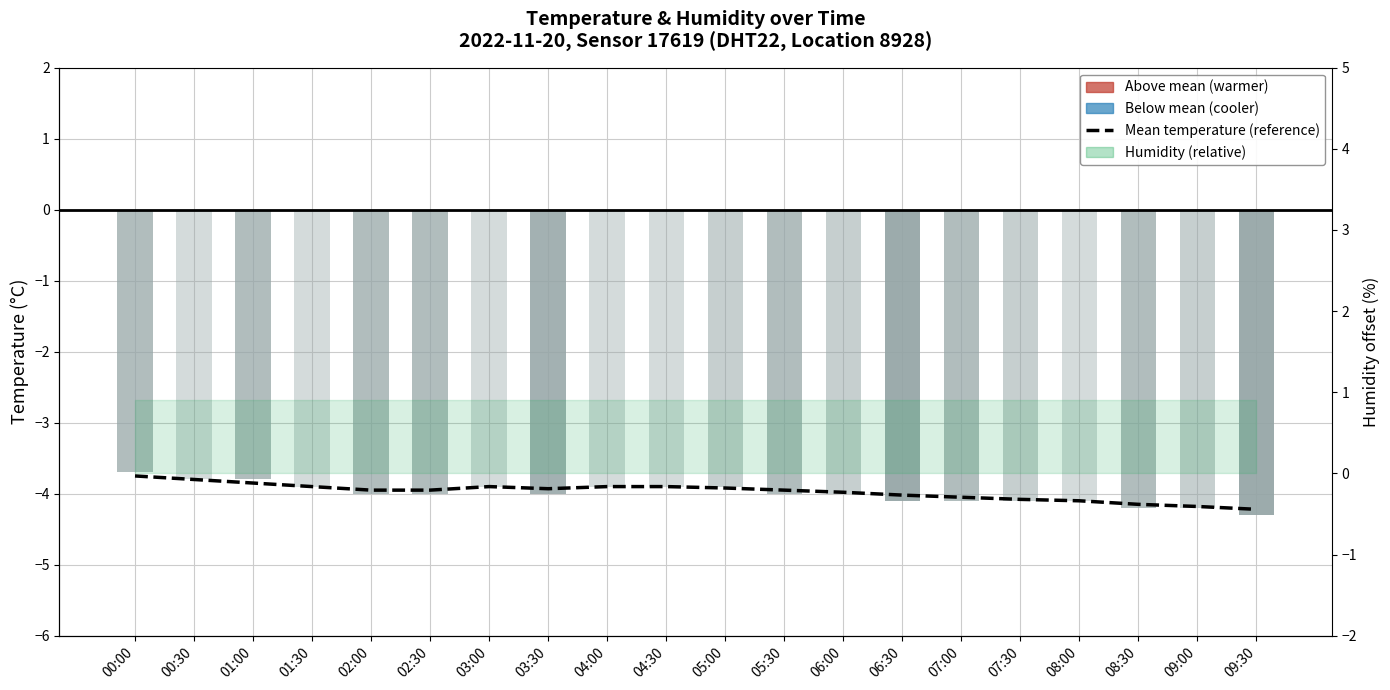

Which has a higher value, 00:30 or 02:00?

00:30